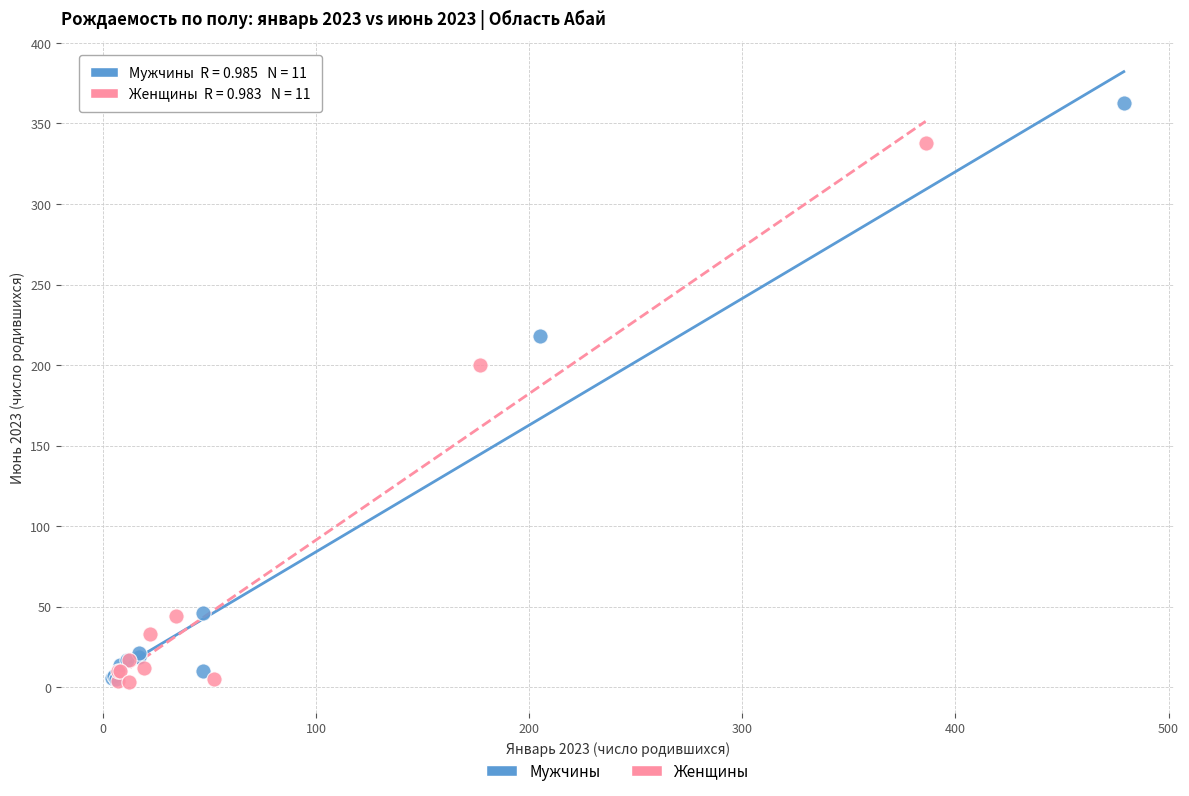

Which series reaches the maximum Y coordinate?

Мужчины